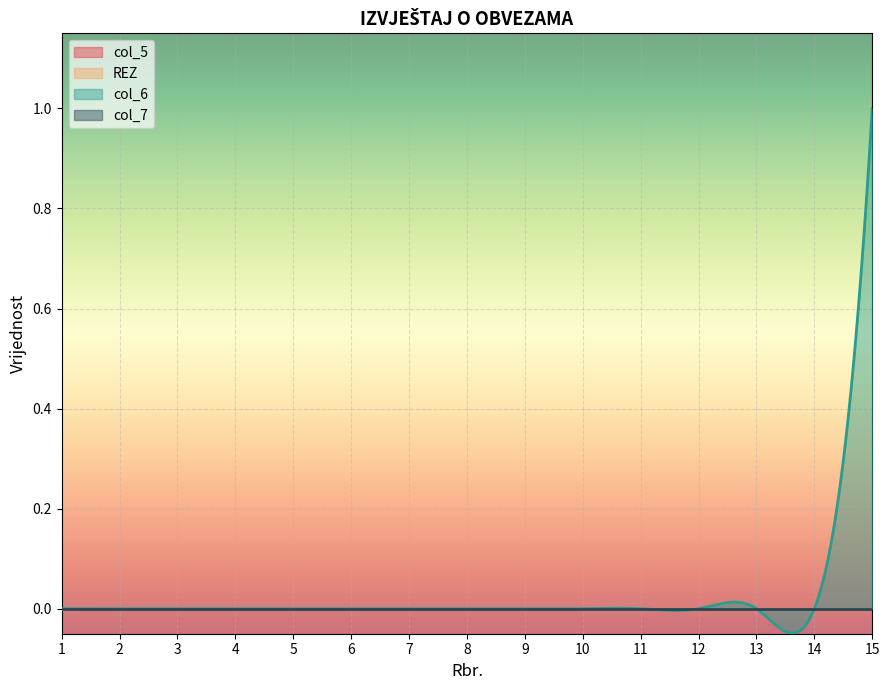

List the series in order of their peak value, highest first.

col_6, col_5, REZ, col_7